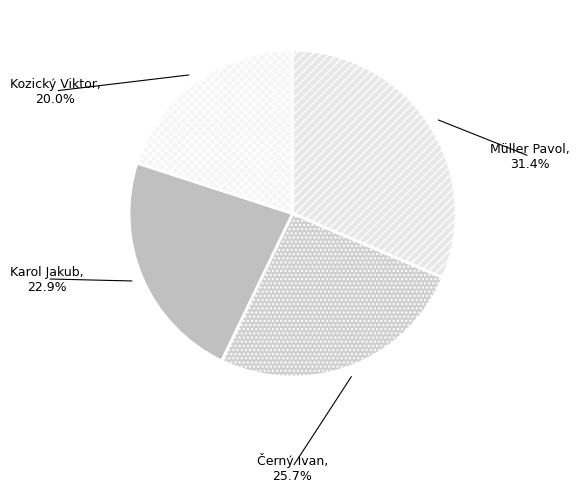

Which slice is the smallest?

Kozický Viktor